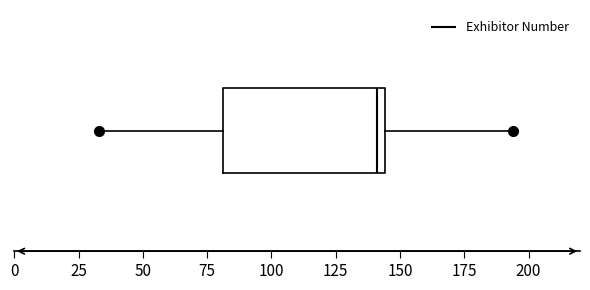

Read this box plot against the x-axis: the position of the median line, the range covered by the box, and the ends of both whiskers. The values are not printed on the chart, so give them approximately, as read against the axis.

median 140, box 80 to 145, whiskers 35 to 195